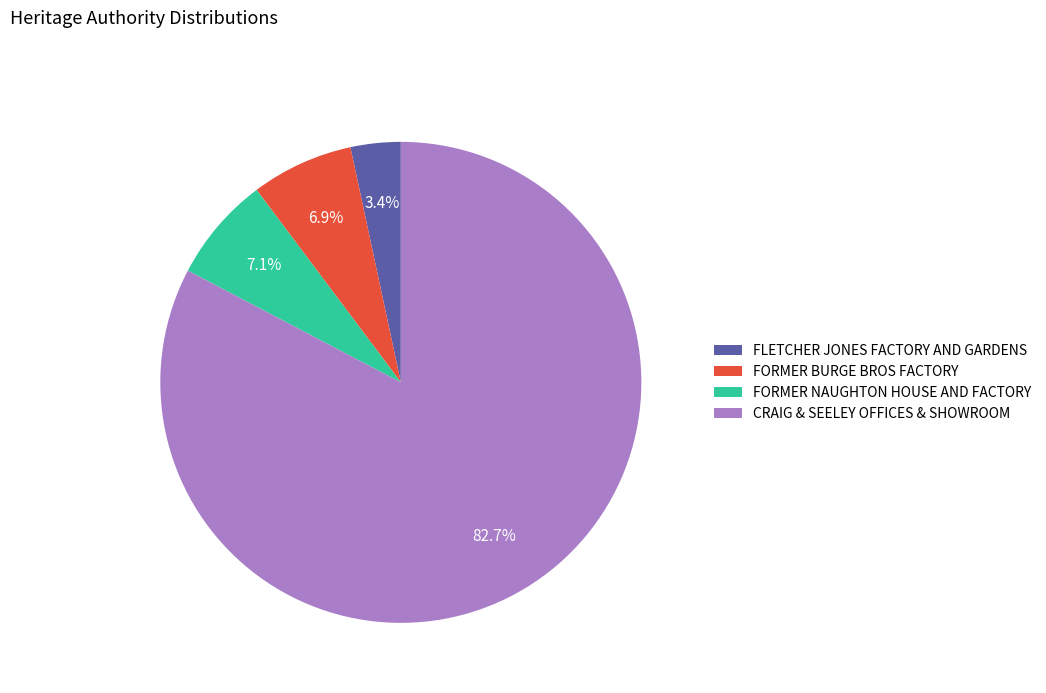

Is it true that FORMER BURGE BROS FACTORY is 17% of the pie?

False